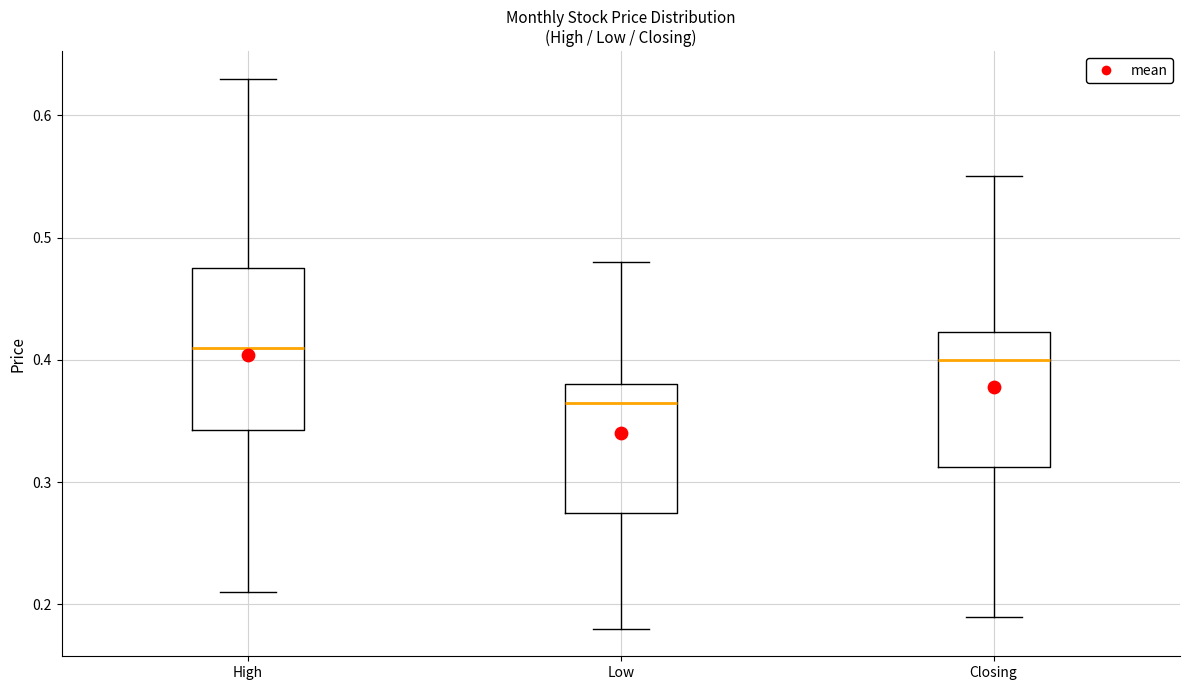

Reading left to right, transcribe this box plot: for each box, give where its median line is, the range the box spans, and where its two whiskers end, as read against the y-axis. The values are not printed on the chart, so give them approximately, as read against the axis.

High: median 0.41, box 0.34 to 0.48, whiskers 0.21 to 0.63
Low: median 0.37, box 0.28 to 0.38, whiskers 0.18 to 0.48
Closing: median 0.40, box 0.31 to 0.42, whiskers 0.19 to 0.55